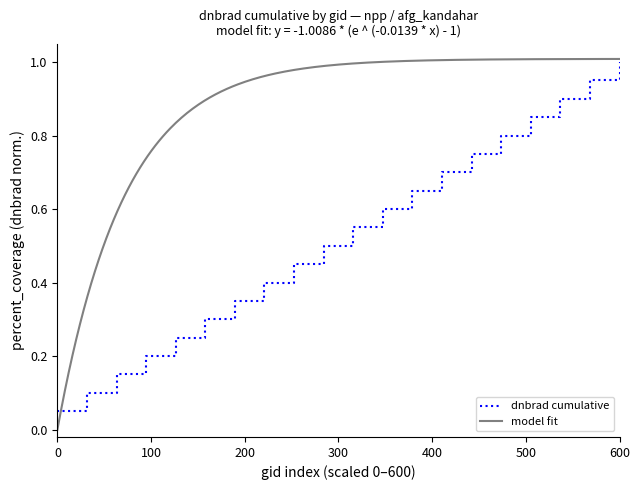

Which category has the highest value in the dnbrad cumulative series?

600